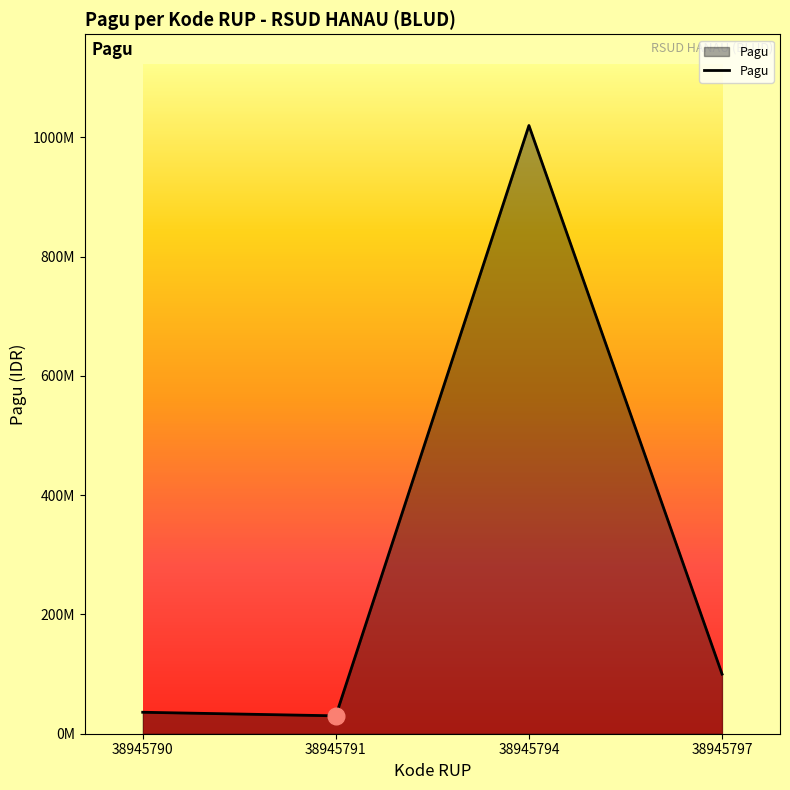

Reading left to right, what are all the values shown in this chart?

36000000	30000000	1020000000	100000000